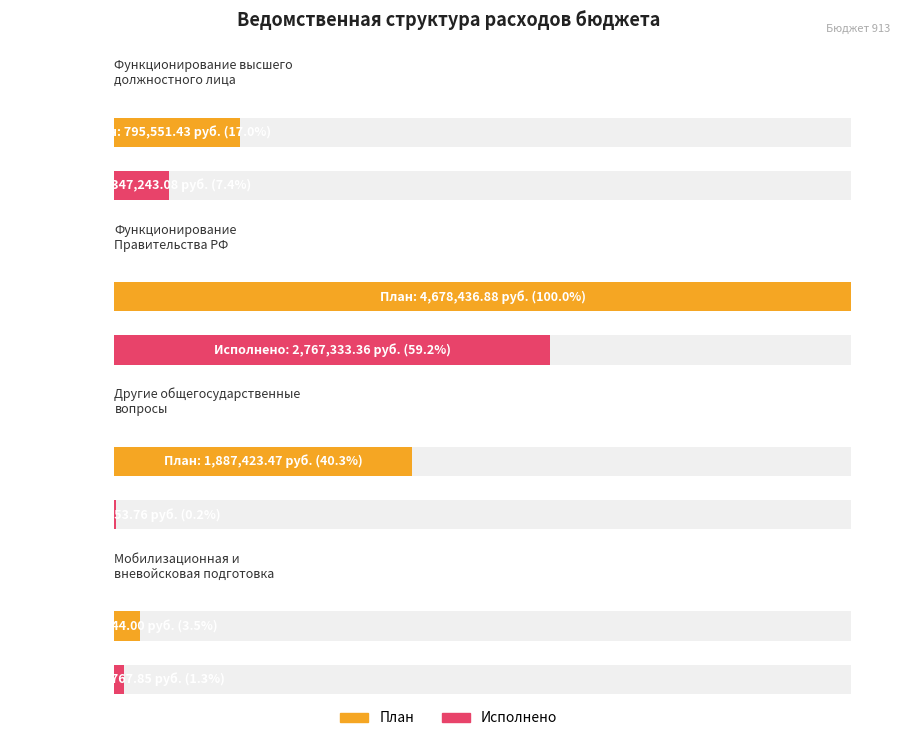

At Другие общегосударственные
вопросы, list the series in order from smallest to largest.

Исполнено, План